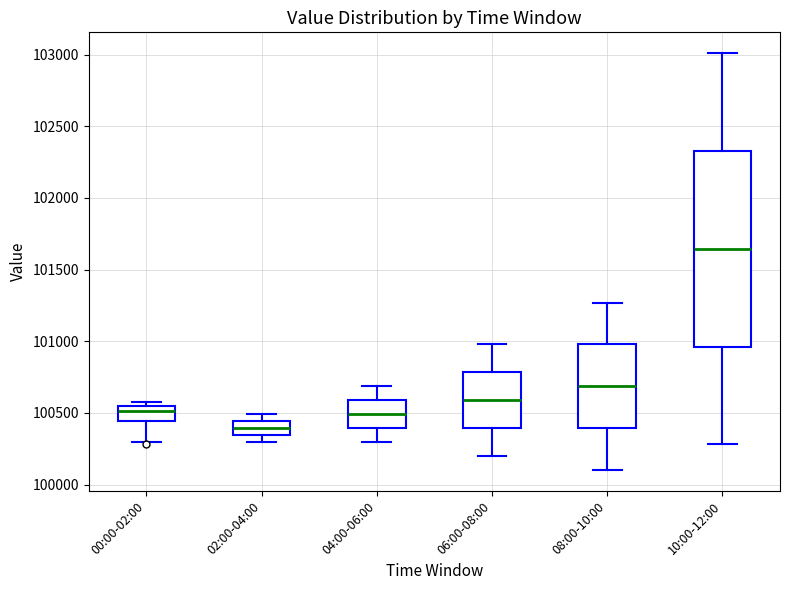

Reading left to right, transcribe this box plot: for each box, give where its median line is, the range the box spans, and where its two whiskers end, as read against the y-axis. The values are not printed on the chart, so give them approximately, as read against the axis.

00:00-02:00: median 100500, box 100450 to 100550, whiskers 100300 to 100550 (just above the box's upper edge)
02:00-04:00: median 100400, box 100350 to 100450, whiskers 100300 to 100500
04:00-06:00: median 100500, box 100400 to 100600, whiskers 100300 to 100700
06:00-08:00: median 100600, box 100400 to 100800, whiskers 100200 to 101000
08:00-10:00: median 100700, box 100400 to 101000, whiskers 100100 to 101250
10:00-12:00: median 101650, box 100950 to 102350, whiskers 100300 to 103000